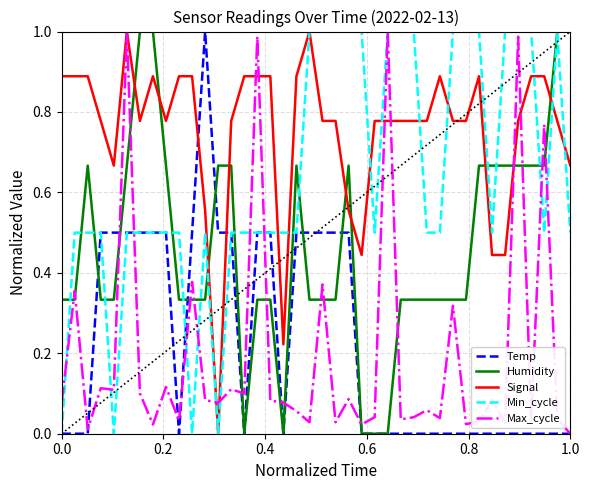

Which series has the largest total across all categories?

Signal